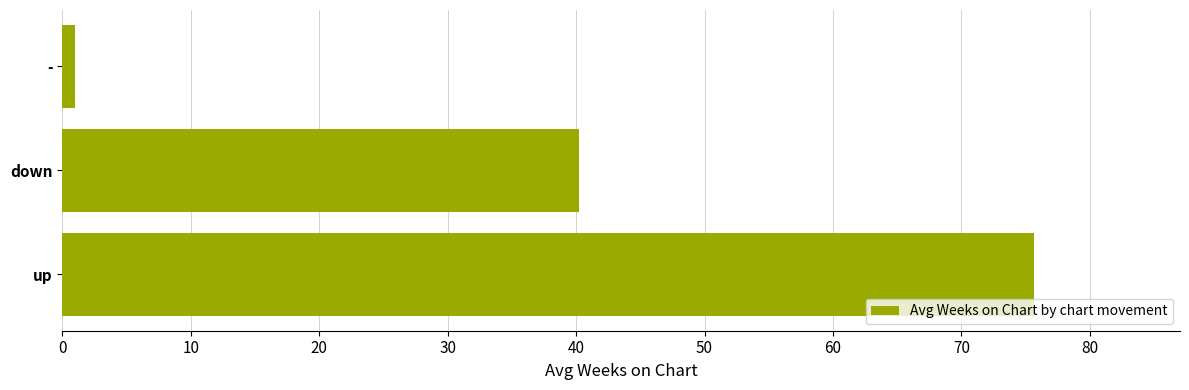

Rank the categories by value from highest to lowest.

up, down, -